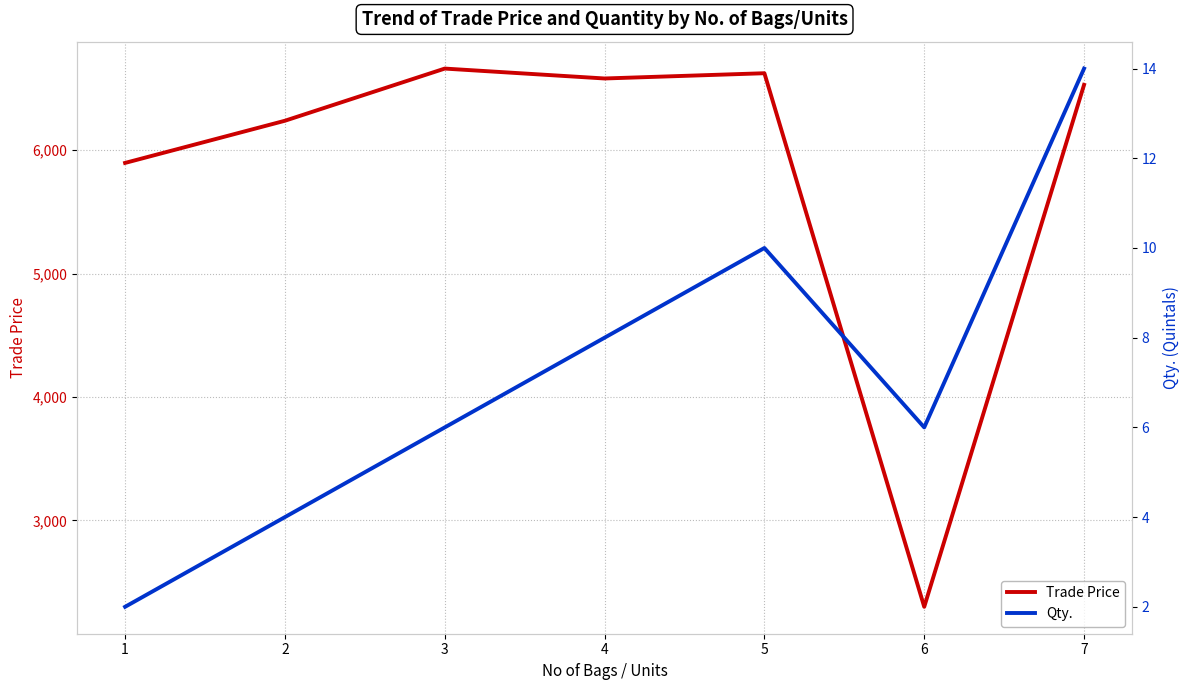

How many data points in Trade Price are less than 6529?

3